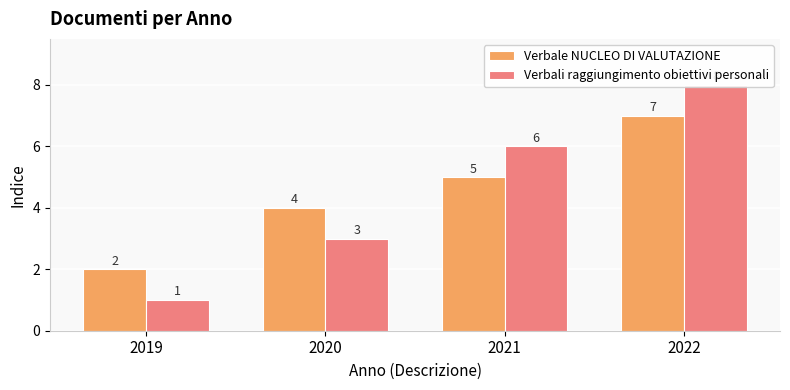

Reading left to right, what are all the values shown in this chart?

Verbale NUCLEO DI VALUTAZIONE: 2019=2	2020=4	2021=5	2022=7
Verbali raggiungimento obiettivi personali: 2019=1	2020=3	2021=6	2022=8